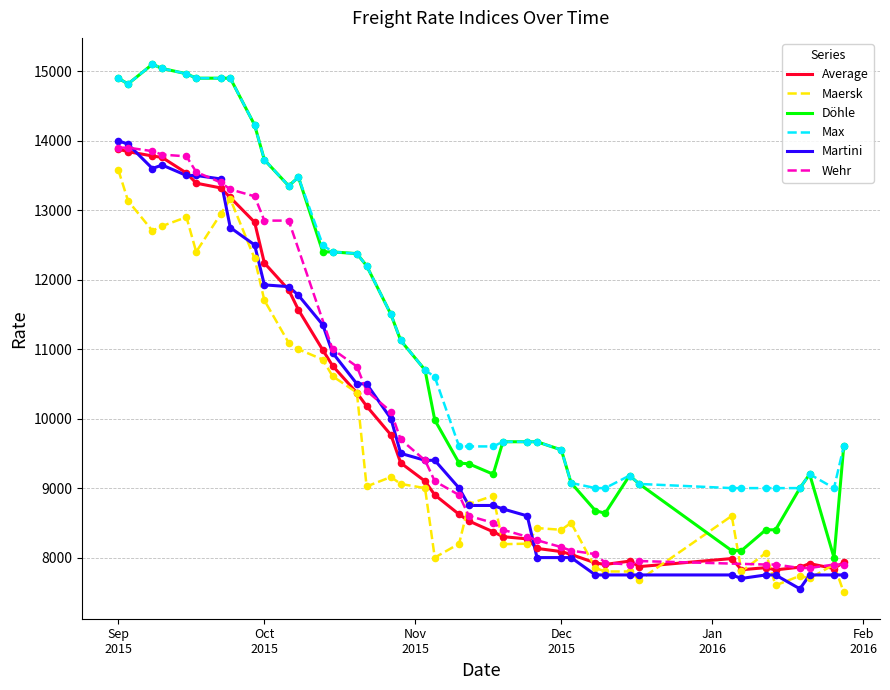

Which series has the largest total across all categories?

Max